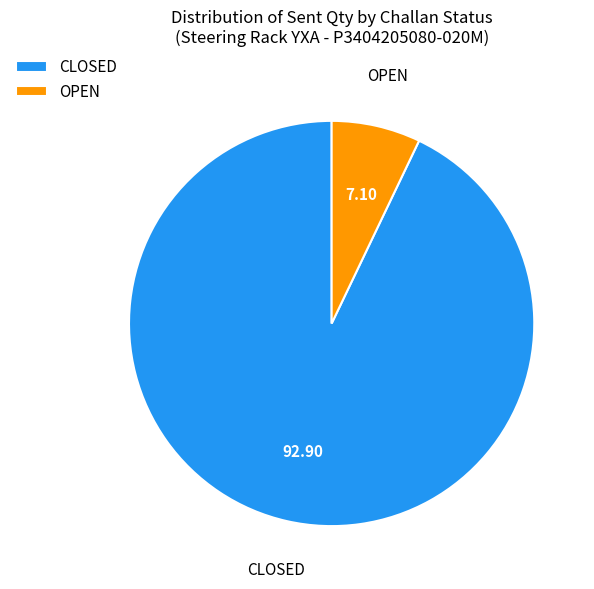

Which slice represents more than half of the pie?

CLOSED